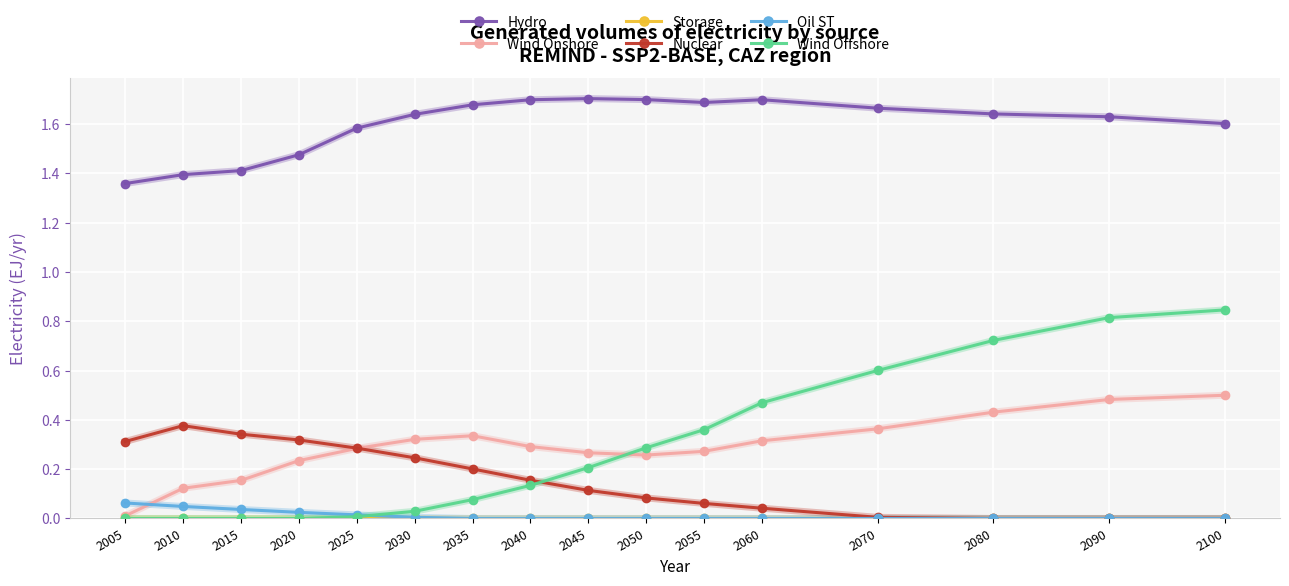

In Nuclear, how many points are higher than both neighbors (excluding endpoints)?

1